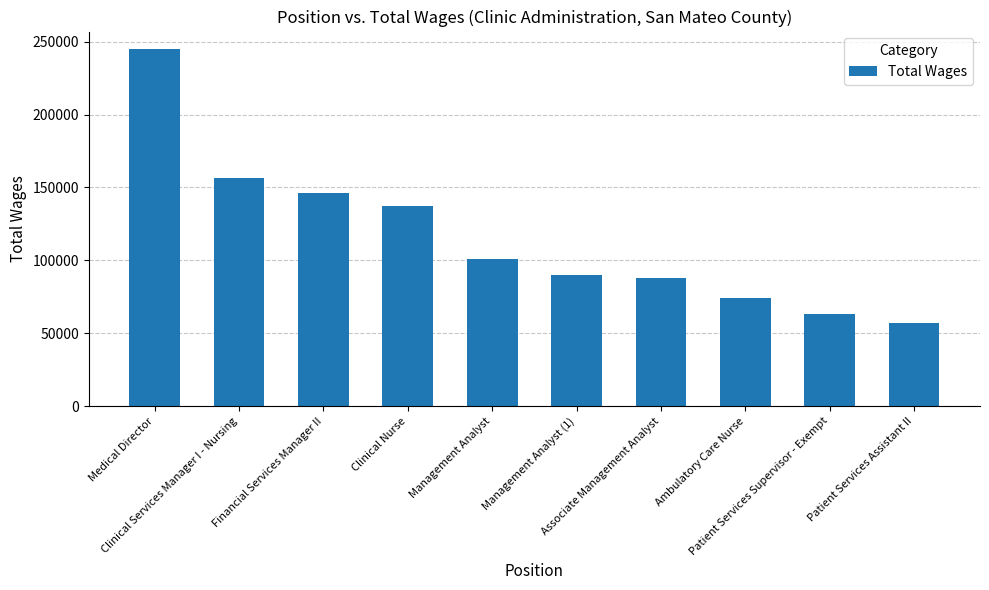

Is it true that the value at Medical Director is 397742?

False